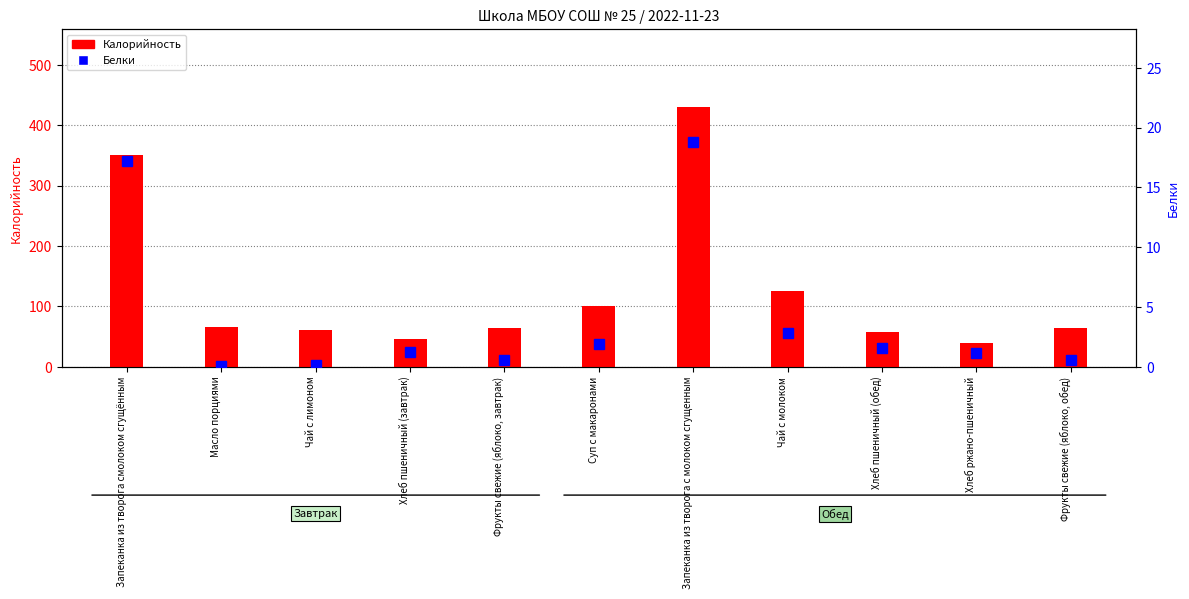

Between Чай с молоком and Хлеб пшеничный (обед), which is larger?

Чай с молоком